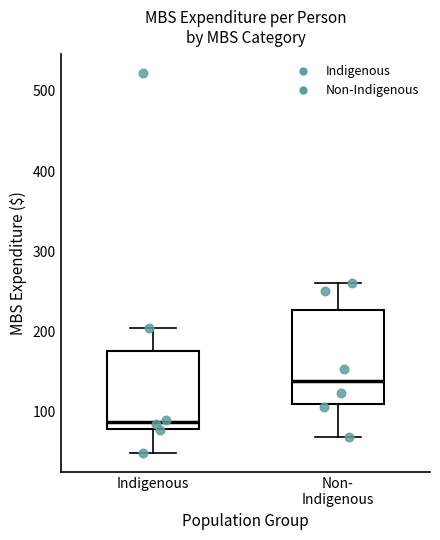

Reading left to right, transcribe this box plot: for each box, give where its median line is, the range the box spans, and where its two whiskers end, as read against the y-axis. The values are not printed on the chart, so give them approximately, as read against the axis.

Indigenous: median 90, box 80 to 180, whiskers 50 to 210
Non- Indigenous: median 140, box 110 to 230, whiskers 70 to 260